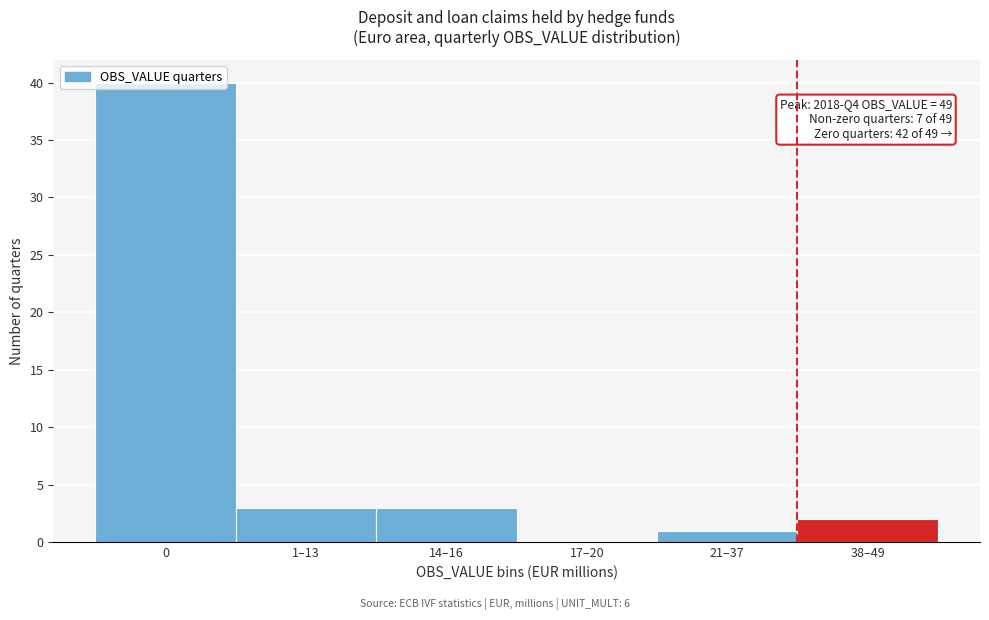

Approximately how many times larger is the value at 1–13 compared to 38–49?

1.5